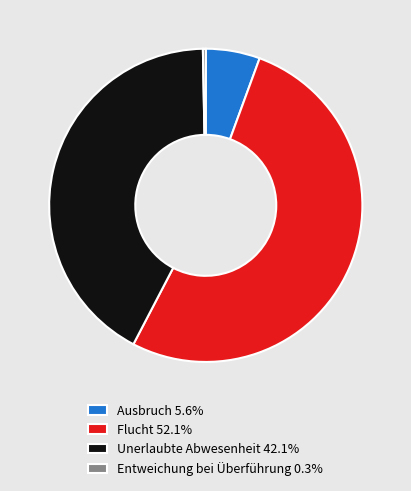

What is the largest slice in the pie chart?

Flucht